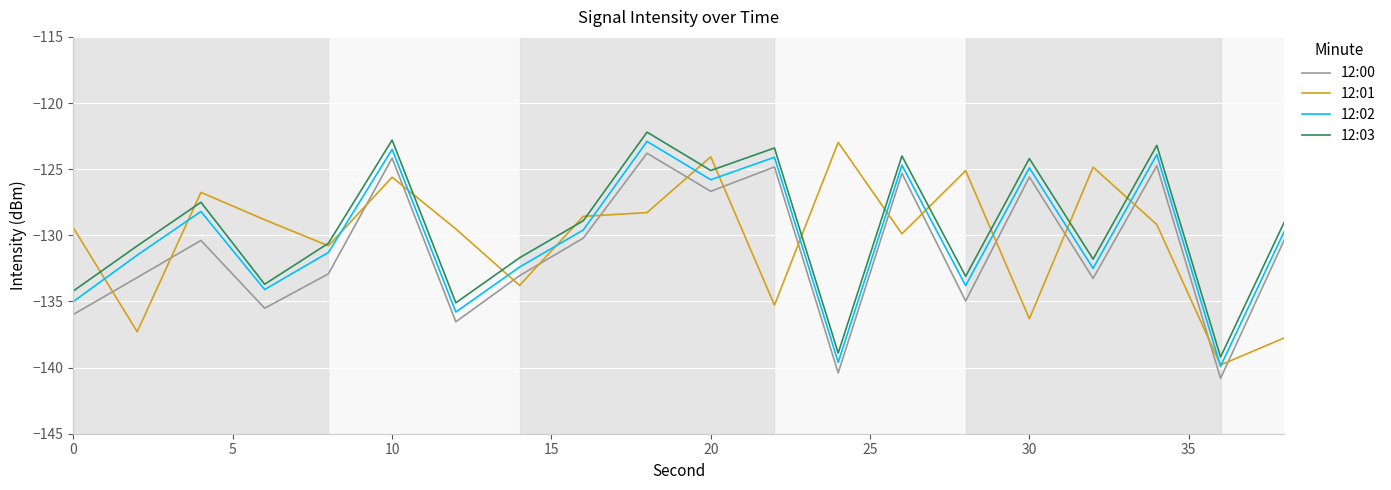

True or false: 12:00 and 12:03 cross at least once.

False